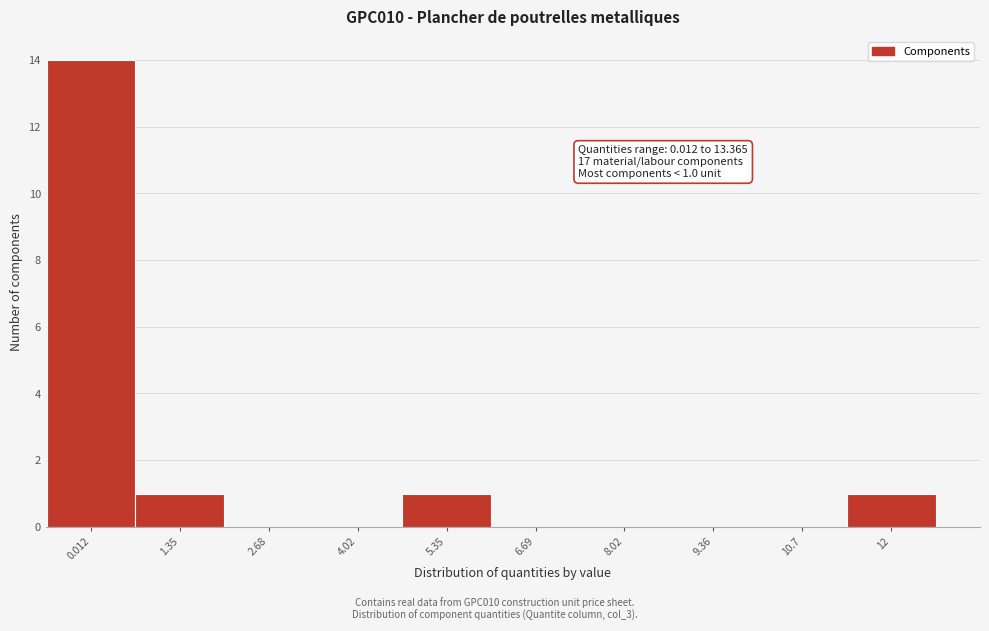

Reading right to left, list all the values displayed in this chart.

12=1	10.7=0	9.36=0	8.02=0	6.69=0	5.35=1	4.02=0	2.68=0	1.35=1	0.012=14